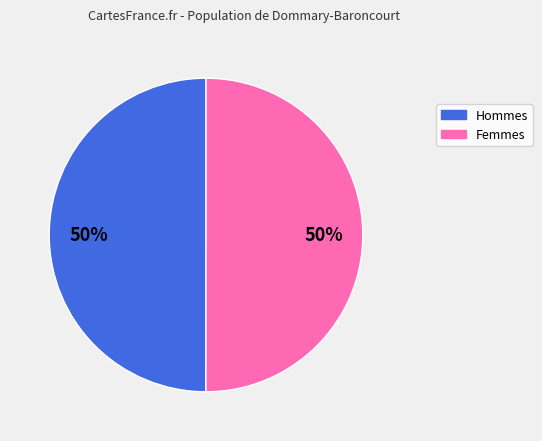

To the nearest percent, what is the average slice percentage?

50%